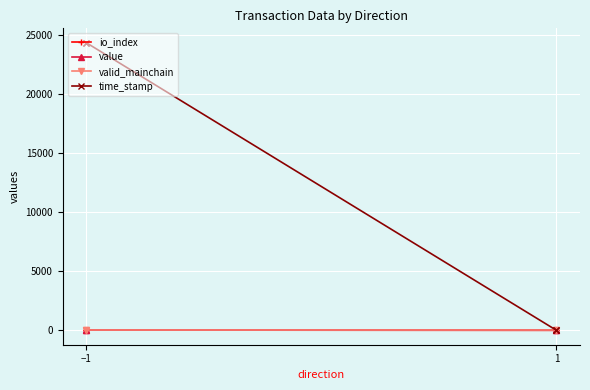

True or false: time_stamp has a value of 13526.1 at 1.

False